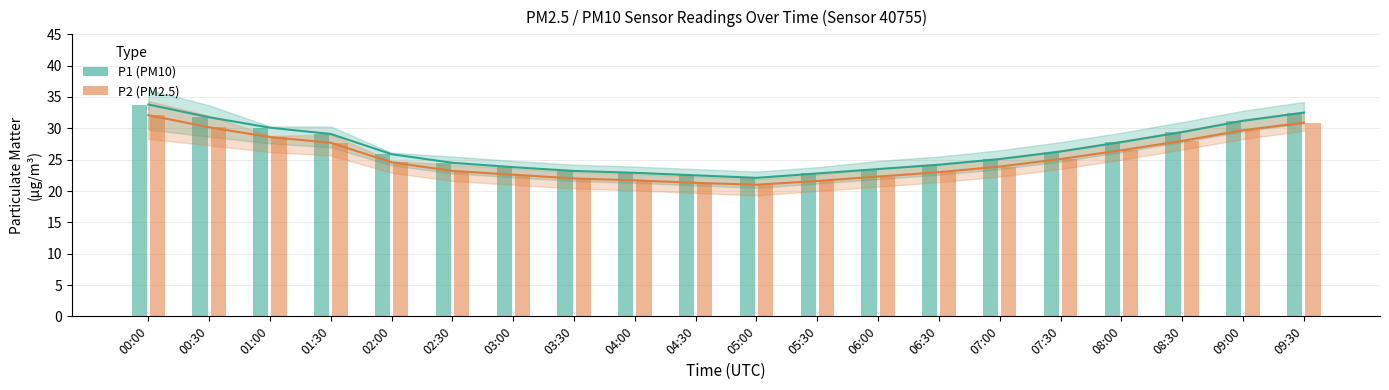

How many groups of bars are there?

20